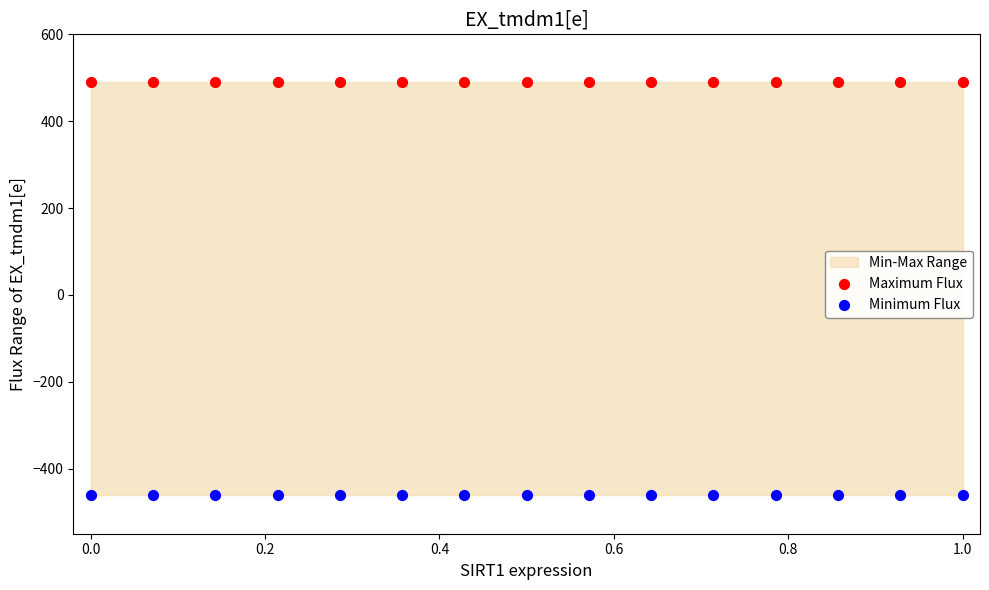

Which series contains the lowest Y value?

Minimum Flux